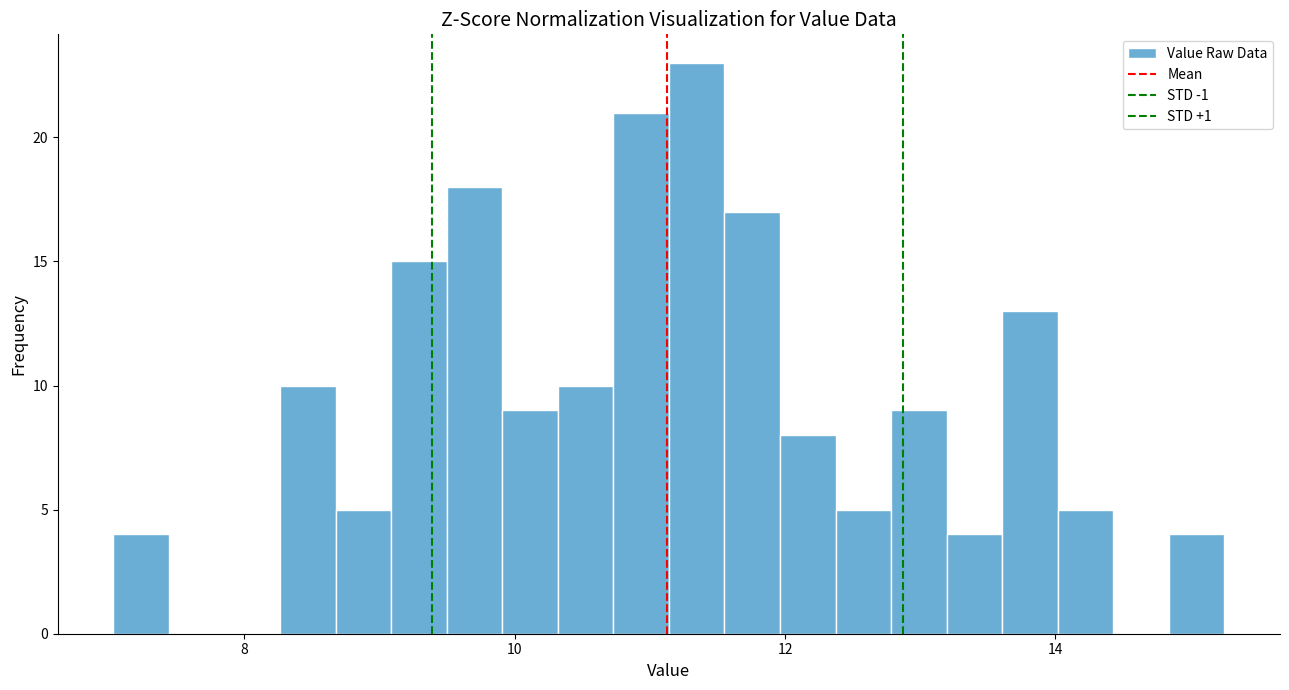

Around what value on the x-axis is the tallest bar? Give the approximate position of its centre, as read against the axis.

11.4